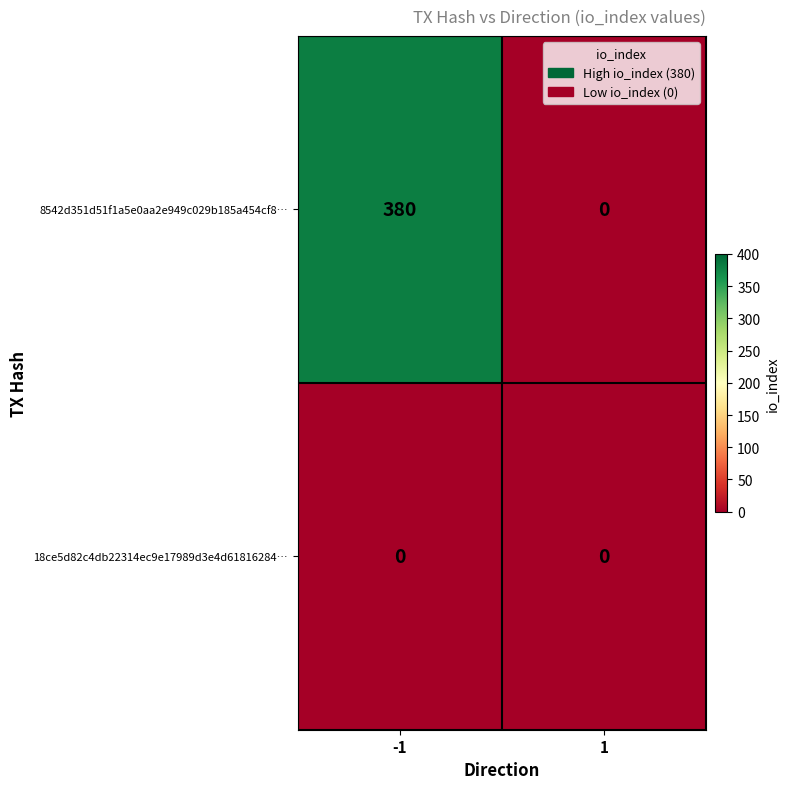

What is the total value across all series at -1?

380